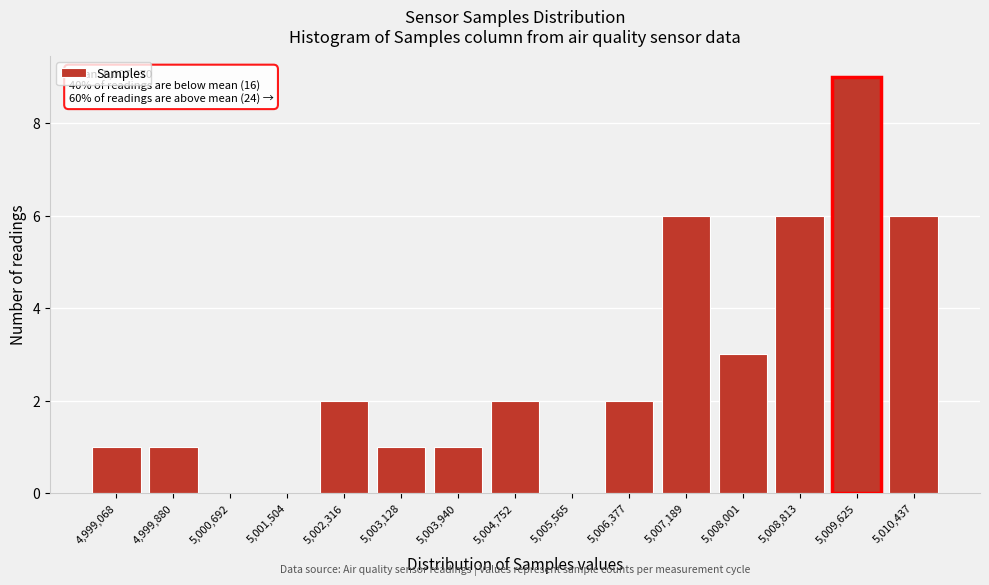

Reading right to left, extract all data points from this chart.

5,010,437=6	5,009,625=9	5,008,813=6	5,008,001=3	5,007,189=6	5,006,377=2	5,005,565=0	5,004,752=2	5,003,940=1	5,003,128=1	5,002,316=2	5,001,504=0	5,000,692=0	4,999,880=1	4,999,068=1